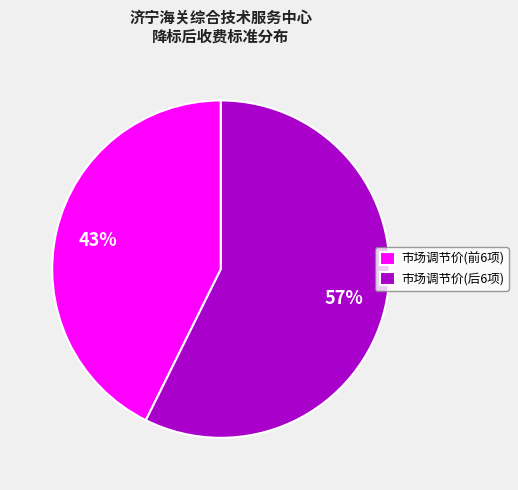

Which category has the biggest portion of the pie?

市场调节价(后6项)